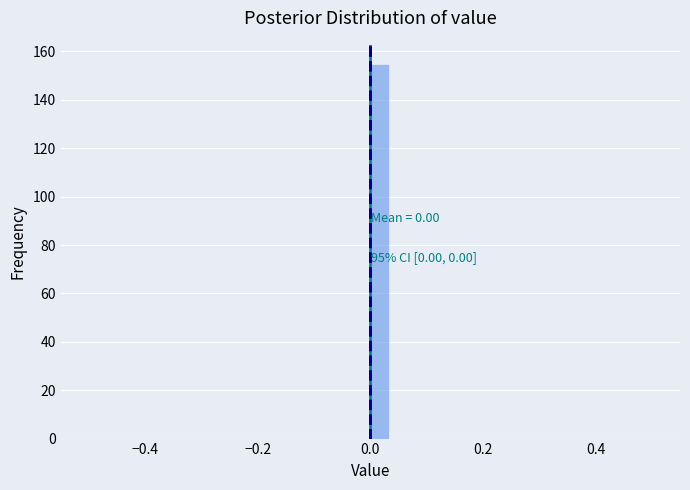

Read against the x-axis, roughly where is the centre of the tallest bar?

0.02